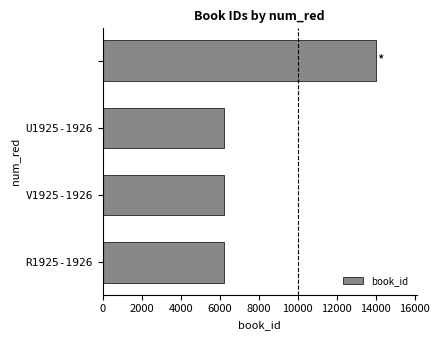

How many bars are there in total?

4